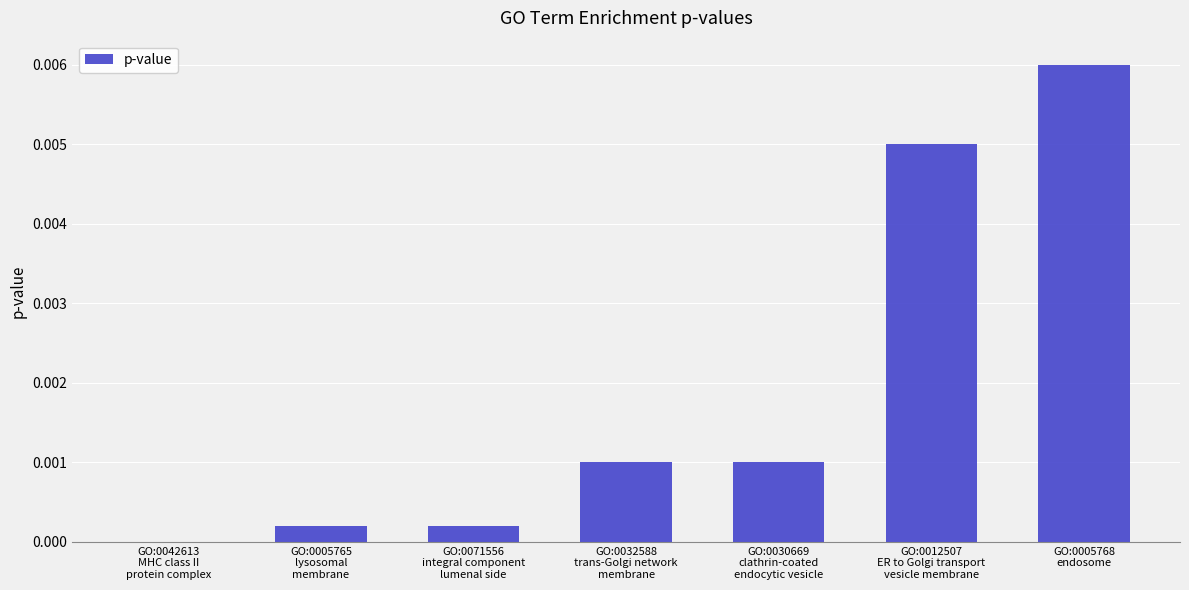

Are the bars horizontal?

No